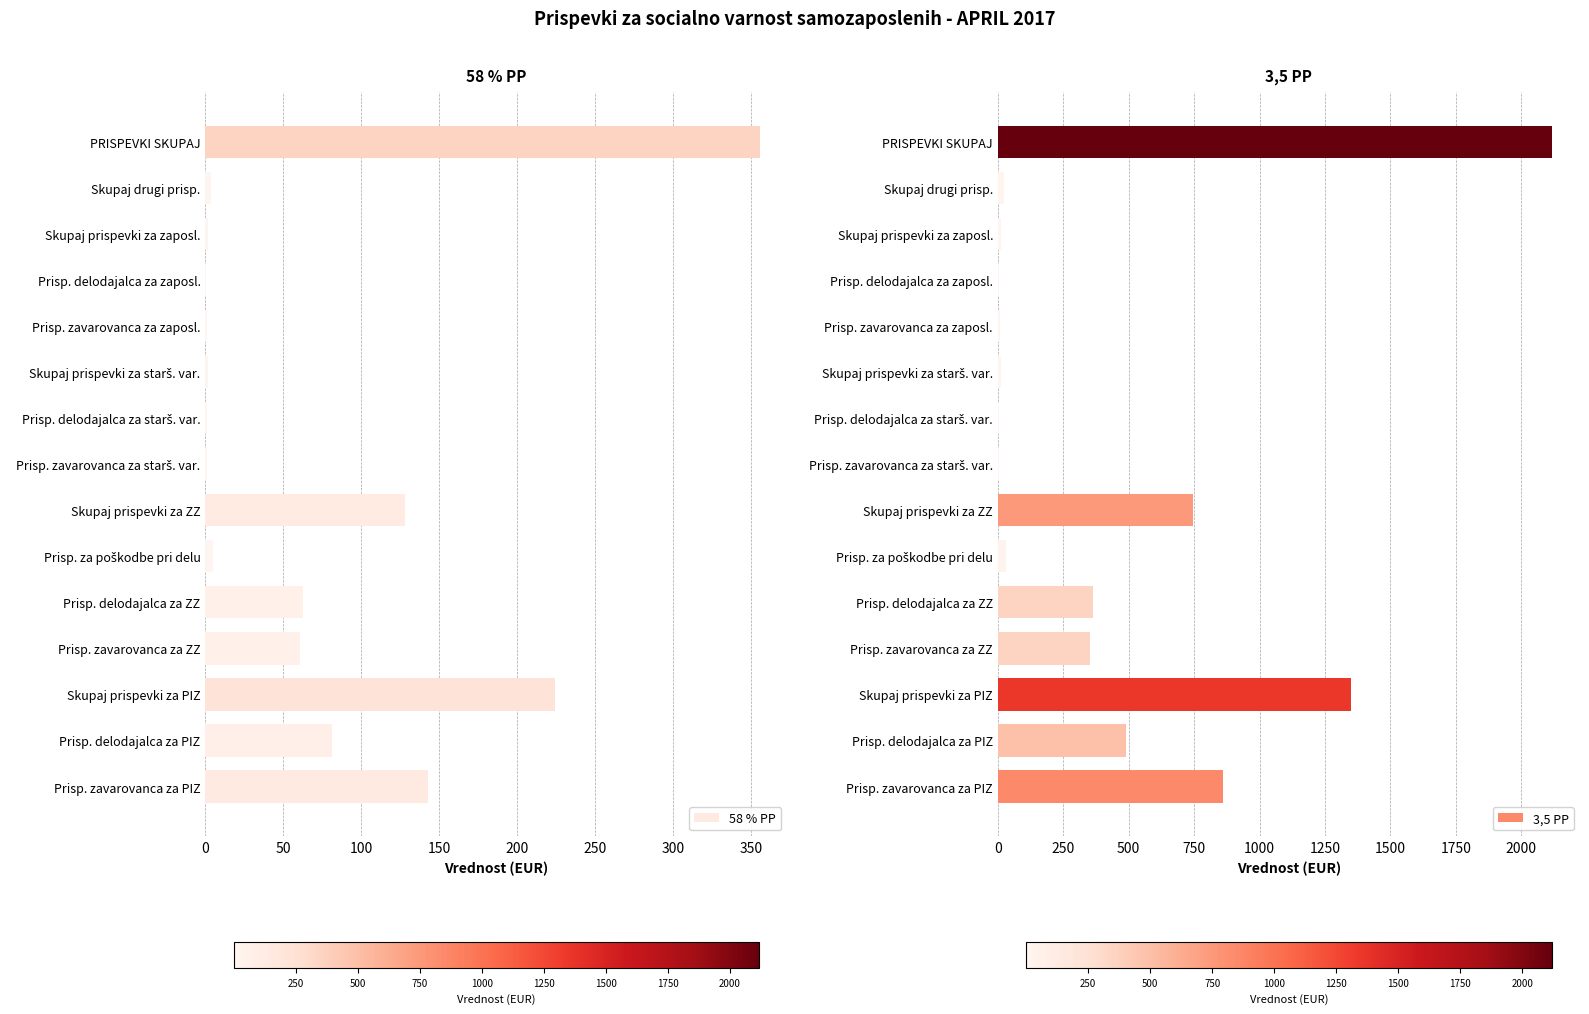

The 3,5 PP series shows 1350.5 at Skupaj prispevki za PIZ. True or false?

True